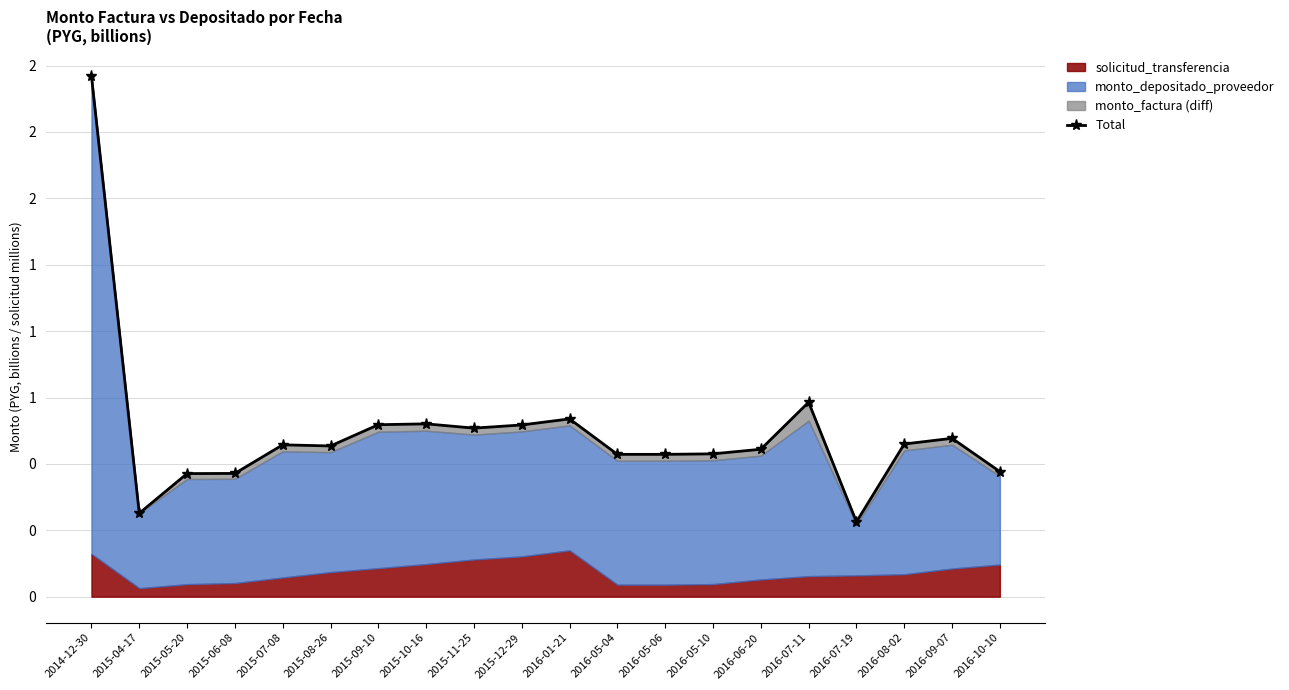

At which label is the value closest to 1?

2016-07-11